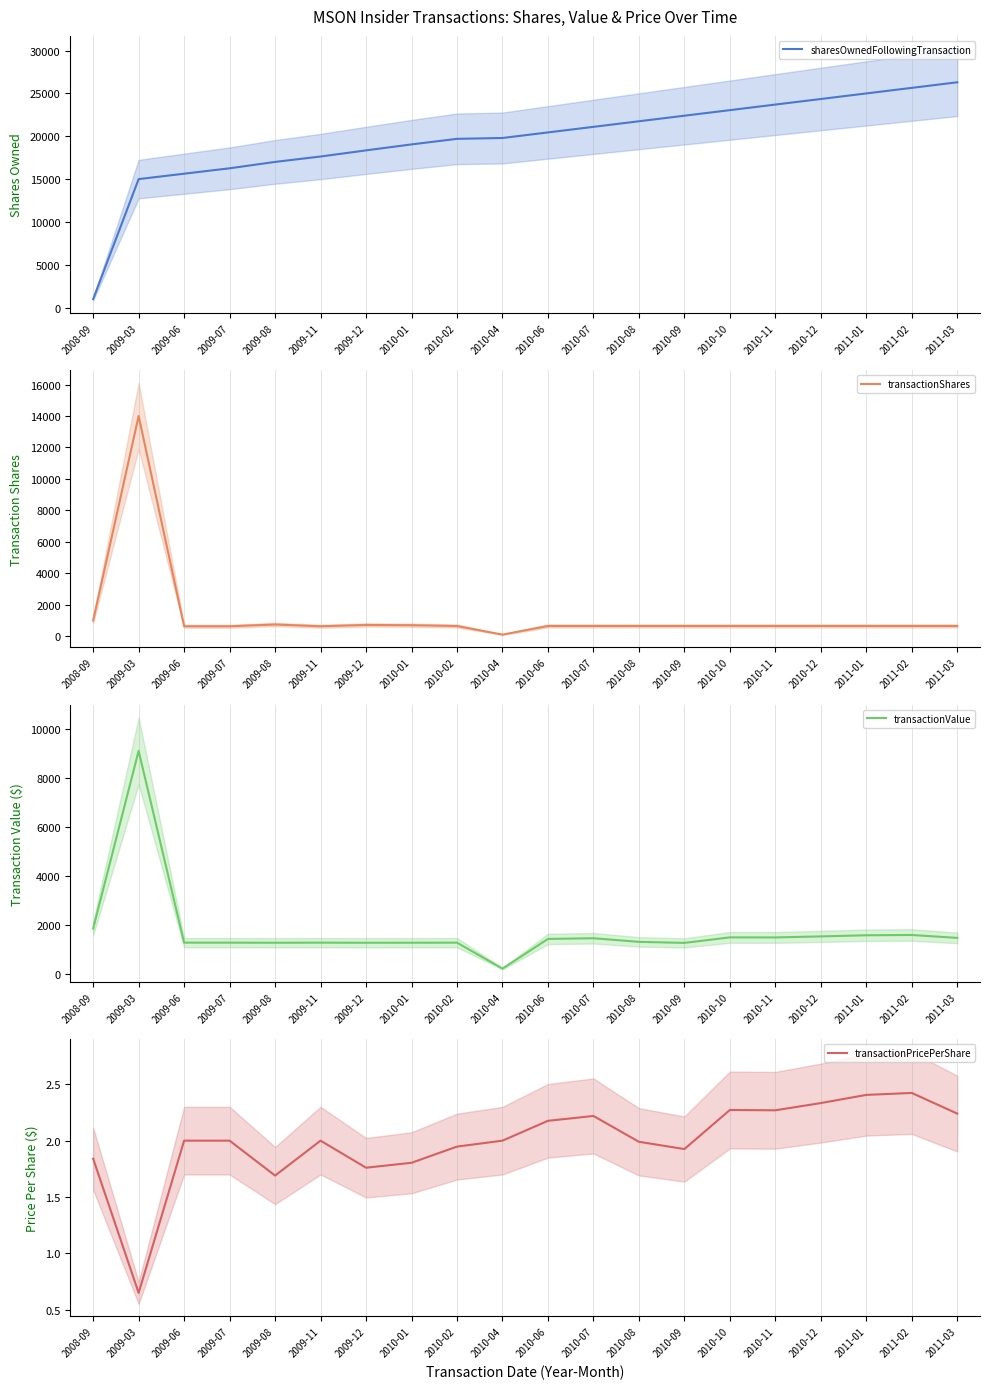

In transactionPricePerShare, how many points are higher than both neighbors (excluding endpoints)?

4